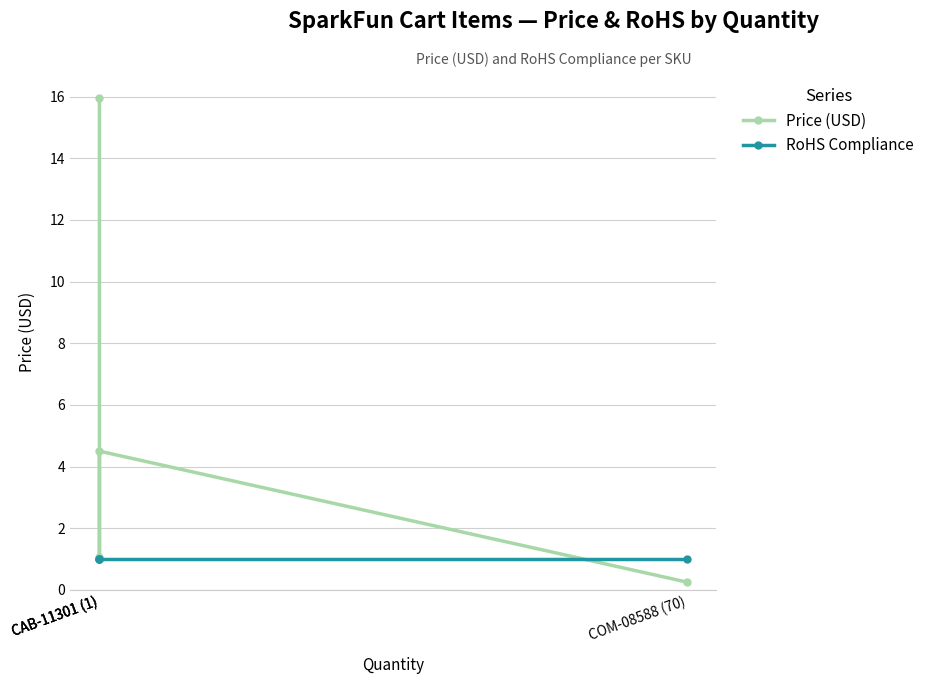

The Price (USD) series shows 4.5 at CAB-11301 (1). True or false?

True